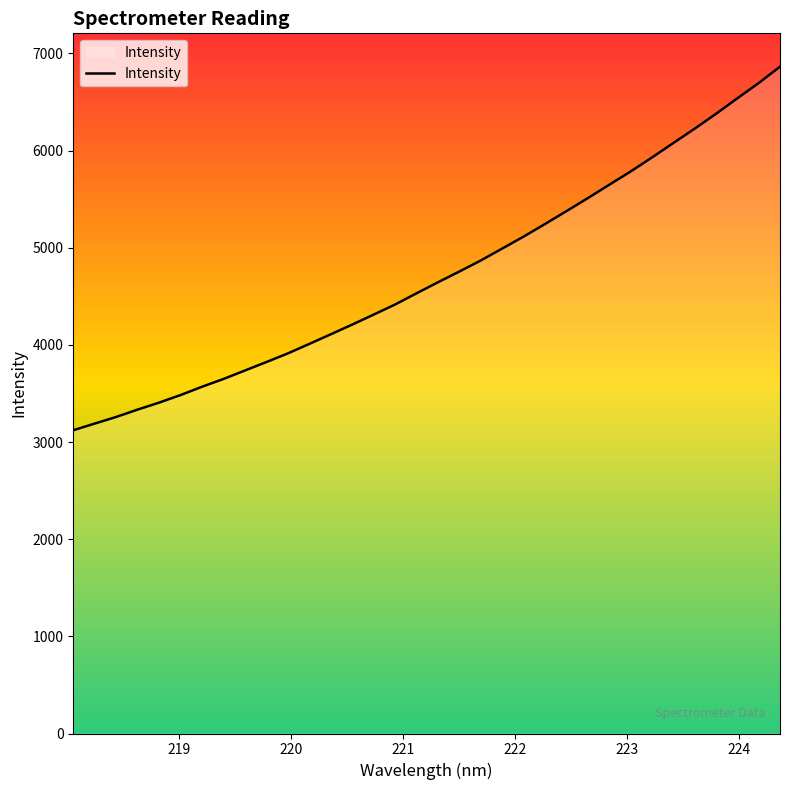

How many values exceed 4643?

17